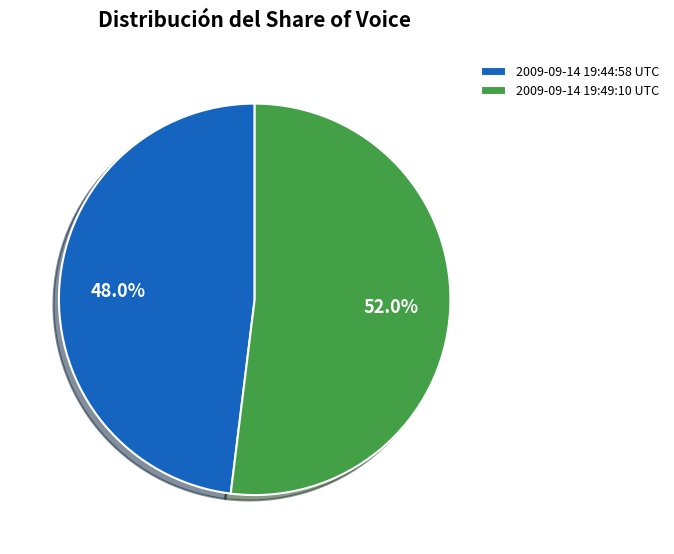

To the nearest percent, what percentage of the pie is 2009-09-14 19:44:58 UTC?

48%